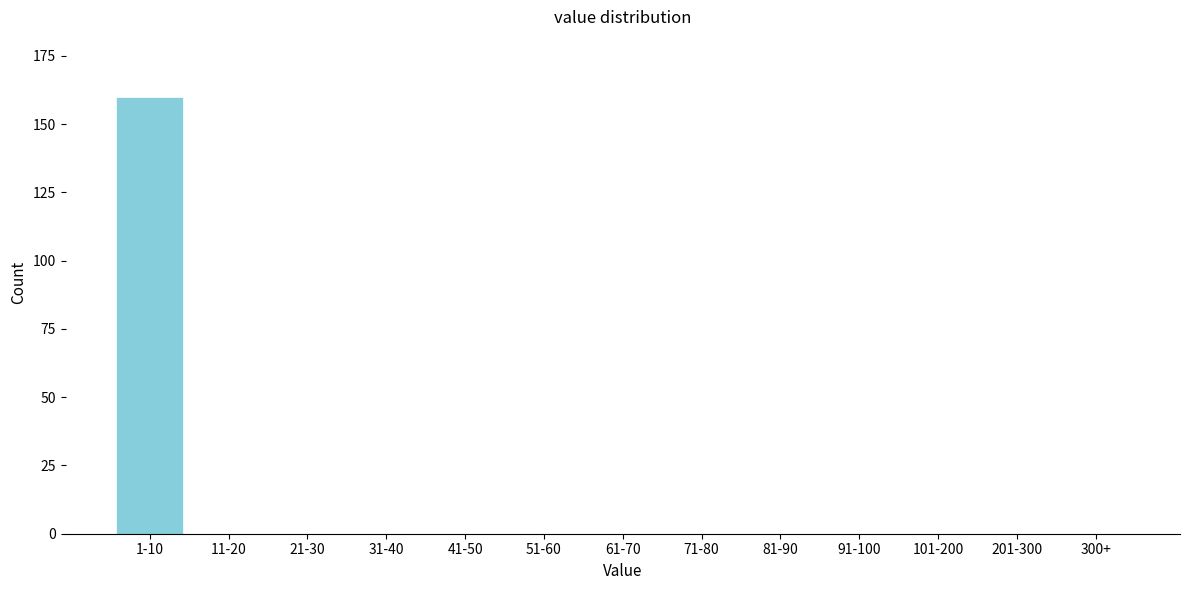

Reading right to left, extract all data points from this chart.

300+=0	201-300=0	101-200=0	91-100=0	81-90=0	71-80=0	61-70=0	51-60=0	41-50=0	31-40=0	21-30=0	11-20=0	1-10=160